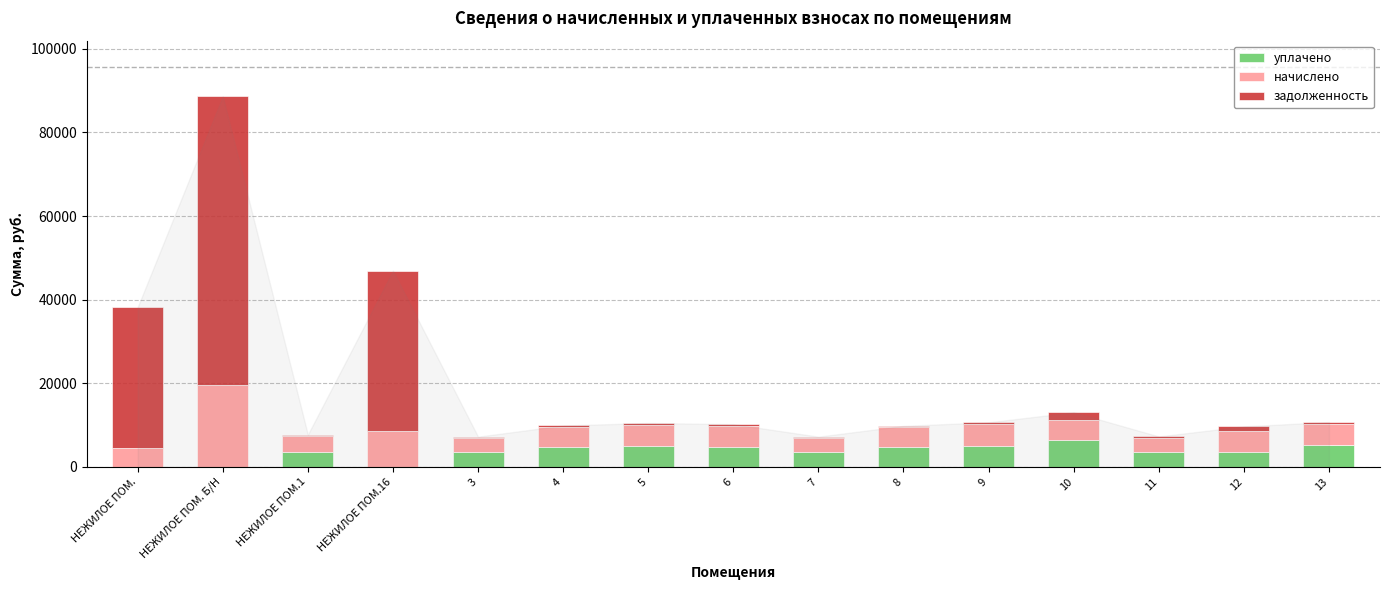

At which category is the sum across all series the highest?

НЕЖИЛОЕ ПОМ. Б/Н